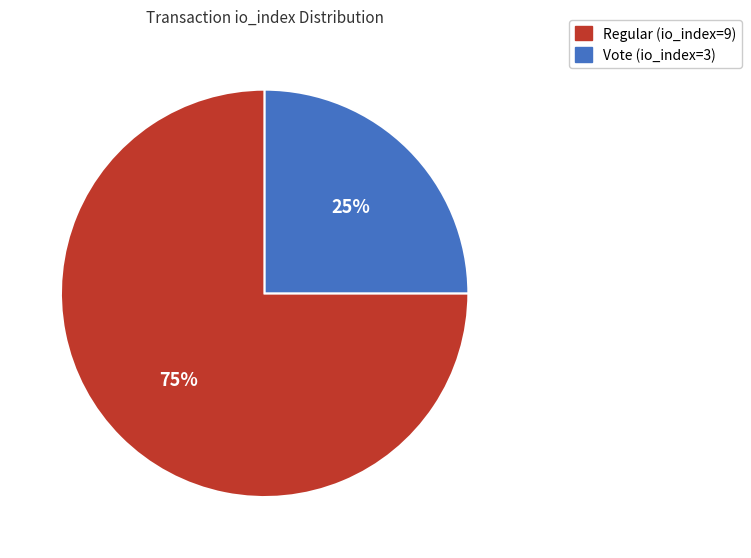

To the nearest percent, what is the difference between the Vote (io_index=3) and Regular (io_index=9) slice percentages?

50%